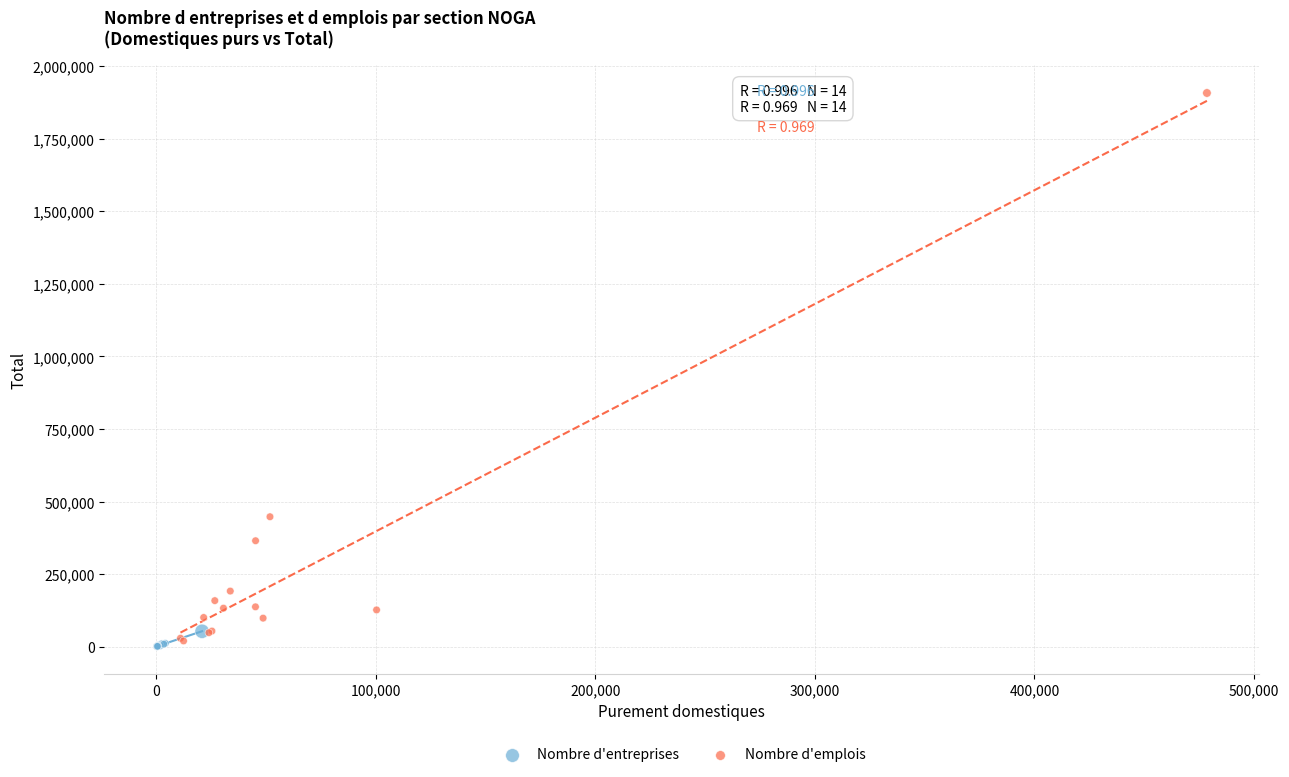

Which series reaches the maximum Y coordinate?

Nombre d'emplois